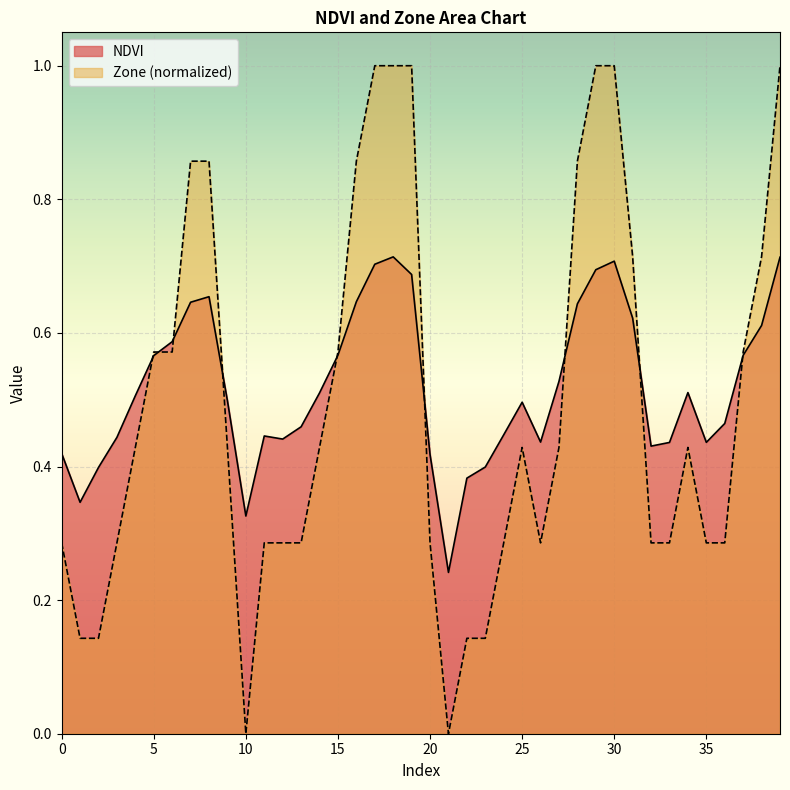

Count the Zone values in the range 0 to 1.

40